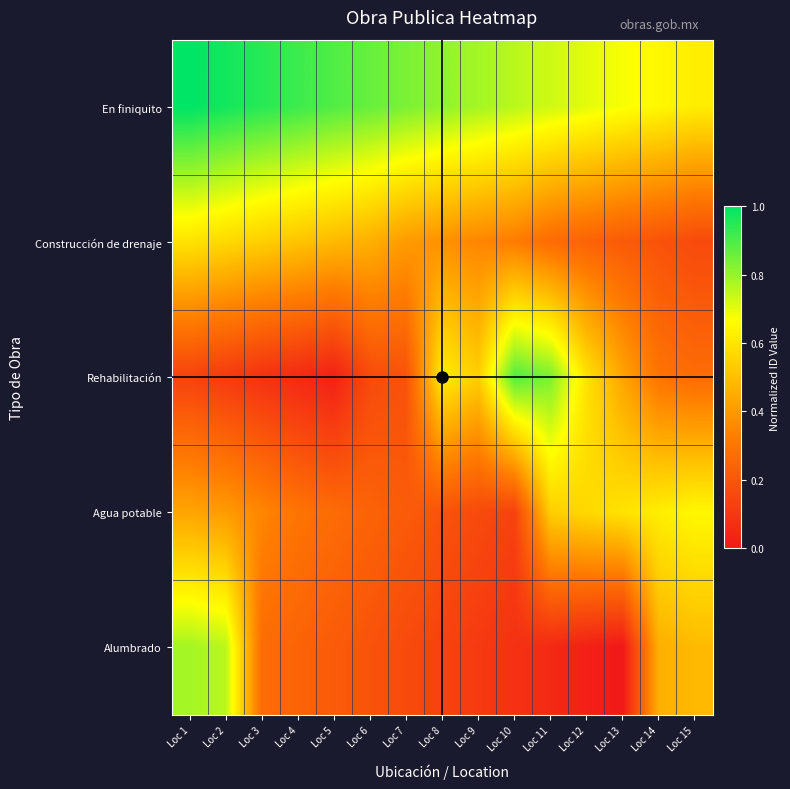

Reading left to right, transcribe all the data shown in this chart.

En finiquito: Loc 1=1.0	Loc 2=1.0	Loc 3=0.9	Loc 4=0.9	Loc 5=0.9	Loc 6=0.9	Loc 7=0.8	Loc 8=0.8	Loc 9=0.8	Loc 10=0.8	Loc 11=0.7	Loc 12=0.7	Loc 13=0.7	Loc 14=0.6	Loc 15=0.6
Construcción de drenaje: Loc 1=0.6	Loc 2=0.6	Loc 3=0.5	Loc 4=0.5	Loc 5=0.5	Loc 6=0.5	Loc 7=0.4	Loc 8=0.4	Loc 9=0.4	Loc 10=0.3	Loc 11=0.3	Loc 12=0.2	Loc 13=0.2	Loc 14=0.2	Loc 15=0.2
Rehabilitación: Loc 1=0.1	Loc 2=0.1	Loc 3=0.1	Loc 4=0.1	Loc 5=0.0	Loc 6=0.2	Loc 7=0.2	Loc 8=0.6	Loc 9=0.5	Loc 10=0.9	Loc 11=0.8	Loc 12=0.6	Loc 13=0.4	Loc 14=0.3	Loc 15=0.3
Agua potable: Loc 1=0.4	Loc 2=0.4	Loc 3=0.4	Loc 4=0.3	Loc 5=0.3	Loc 6=0.2	Loc 7=0.2	Loc 8=0.2	Loc 9=0.2	Loc 10=0.1	Loc 11=0.5	Loc 12=0.6	Loc 13=0.6	Loc 14=0.6	Loc 15=0.6
Alumbrado: Loc 1=0.8	Loc 2=0.8	Loc 3=0.3	Loc 4=0.2	Loc 5=0.2	Loc 6=0.2	Loc 7=0.2	Loc 8=0.1	Loc 9=0.1	Loc 10=0.1	Loc 11=0.1	Loc 12=0.0	Loc 13=0.0	Loc 14=0.5	Loc 15=0.5